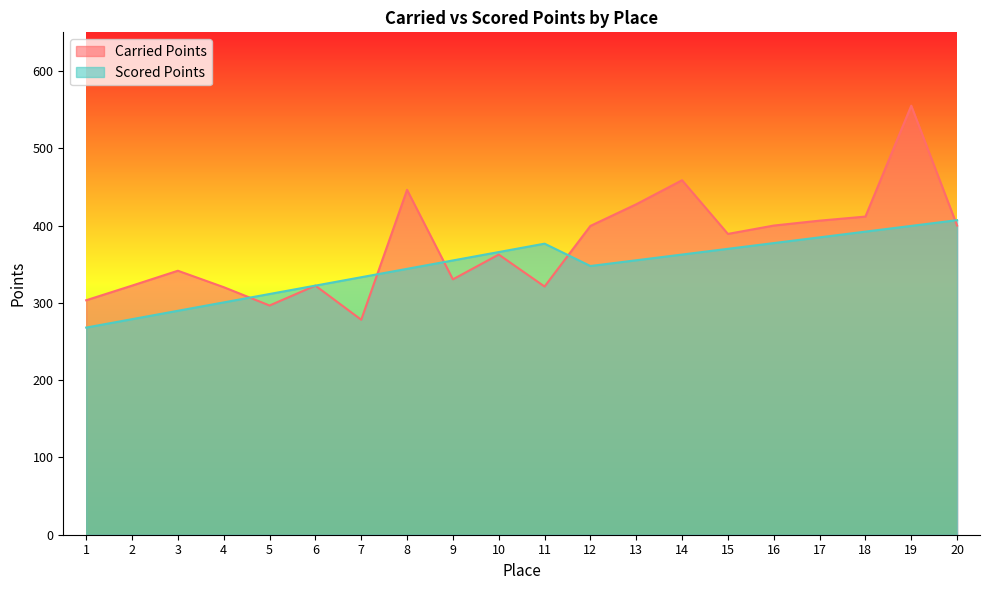

Which series has the widest spread of values?

Carried Points